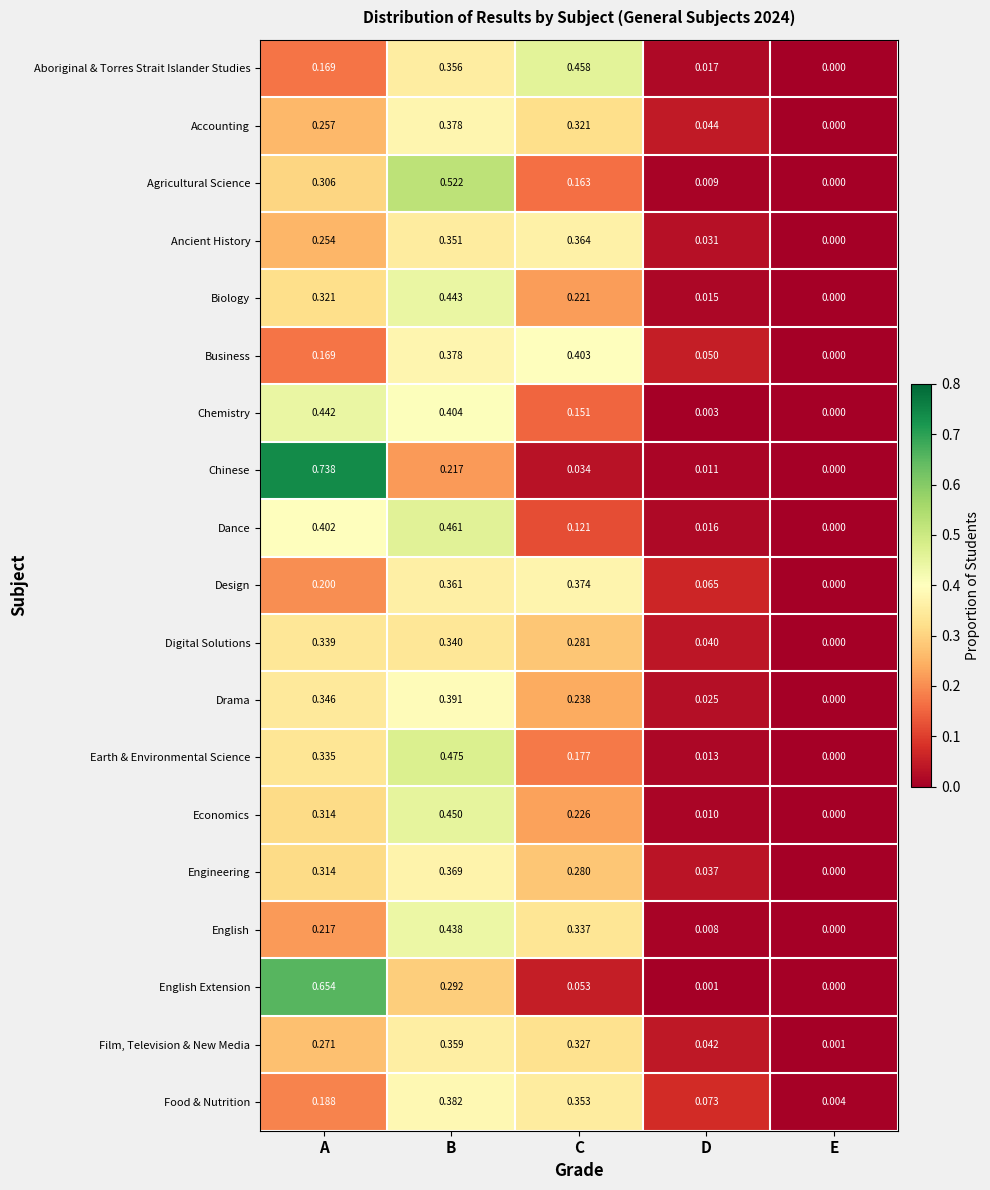

Where is Chinese nearest to the value 0?

E